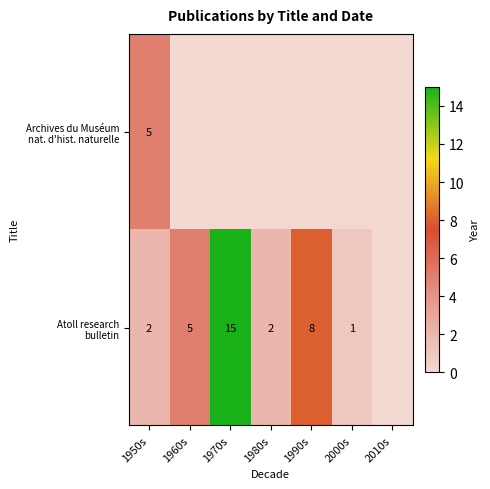

What is the sum of the Atoll research bulletin values at 1960s and 1990s?

13